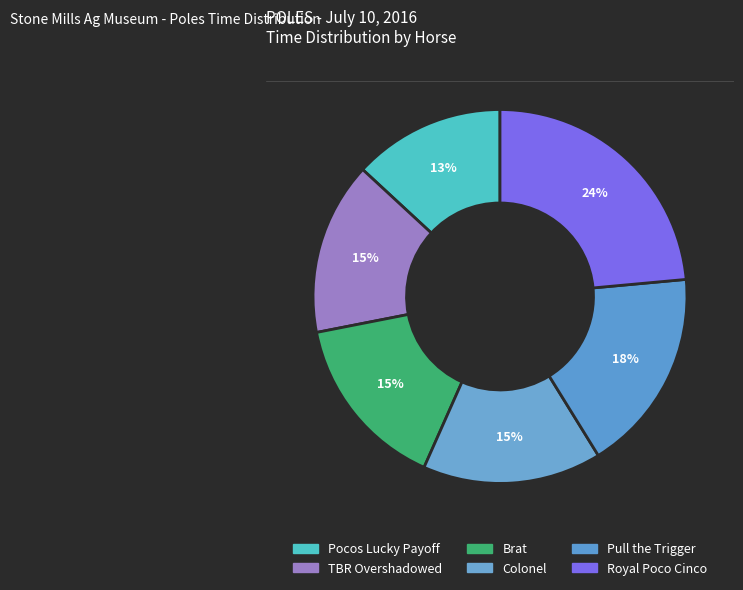

How many segments does this pie chart have?

6